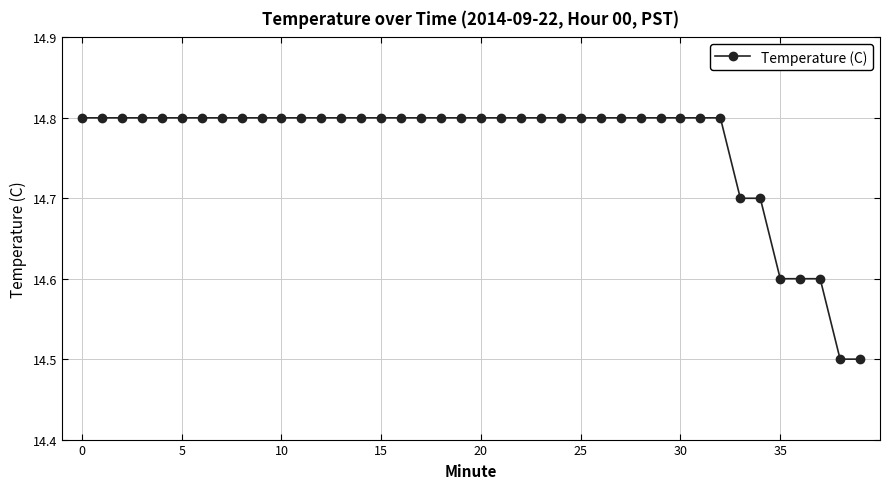

What is the value of the 14th point from the left?

14.8